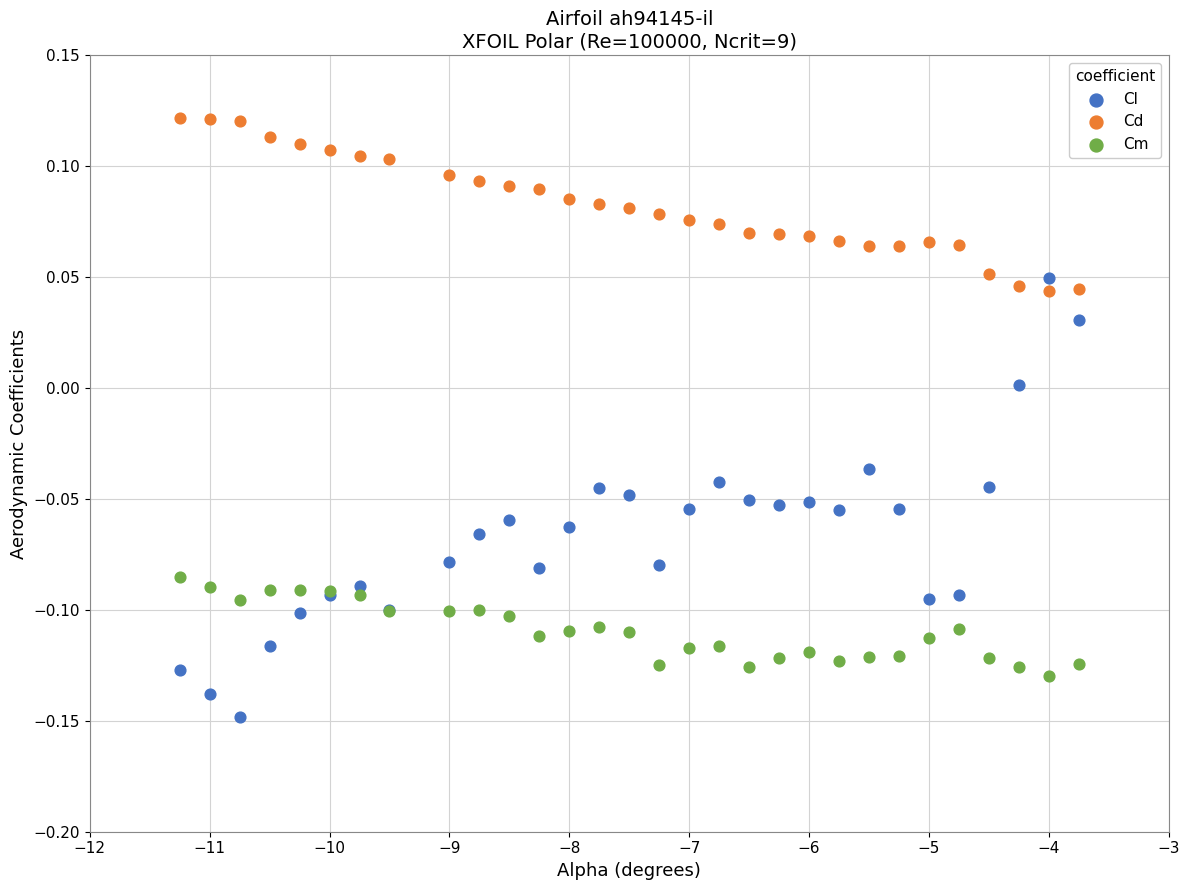

Which series reaches the minimum Y coordinate?

Cl